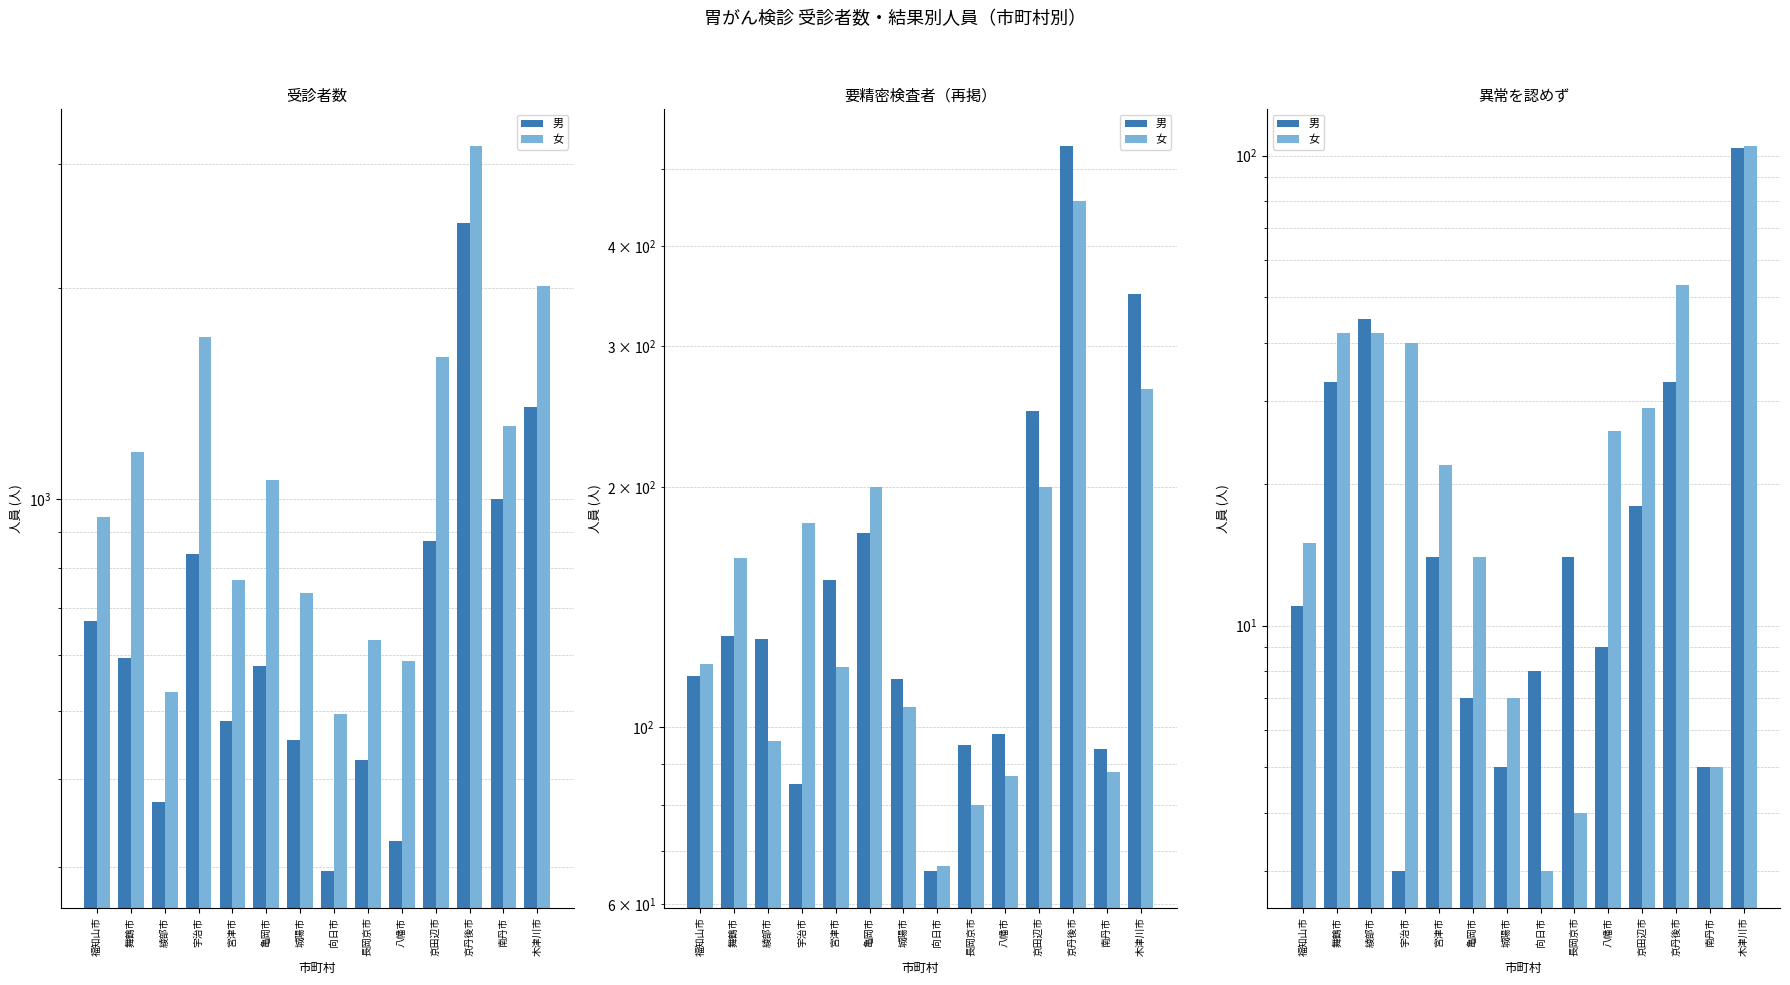

At how many categories does at least one series exceed 71?

1